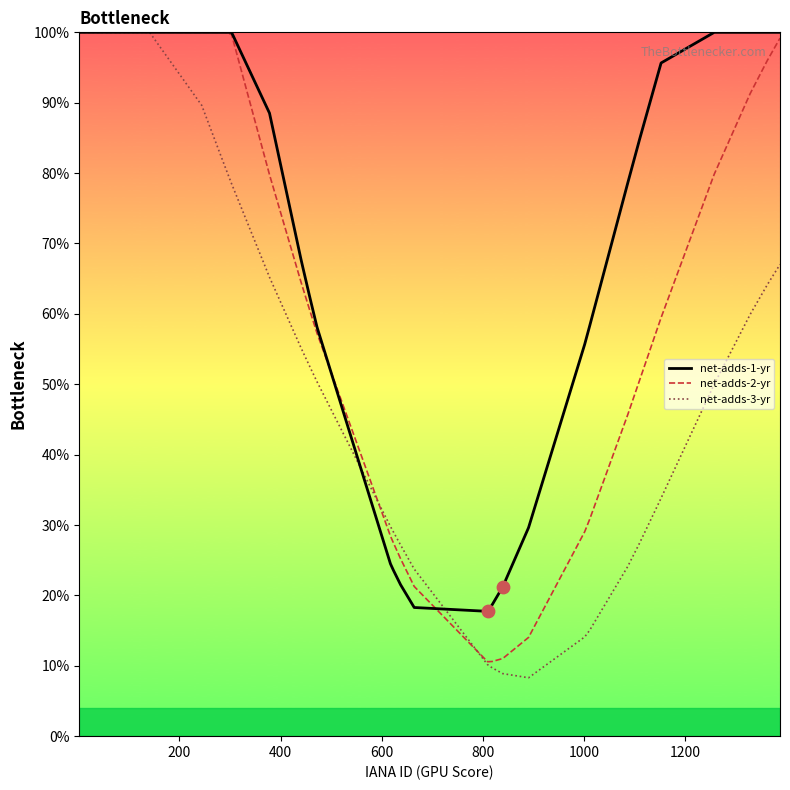

At how many categories does at least one series exceed 14?

40